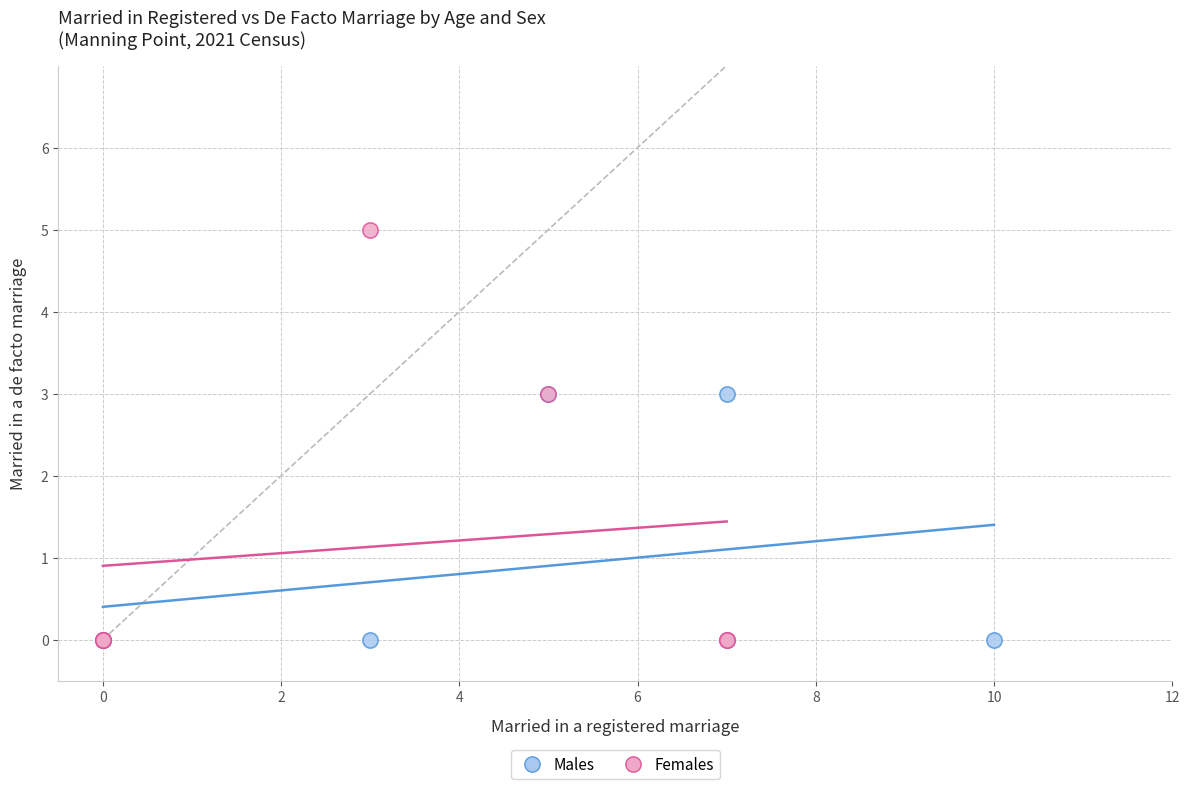

Which series contains the highest Y value?

Females